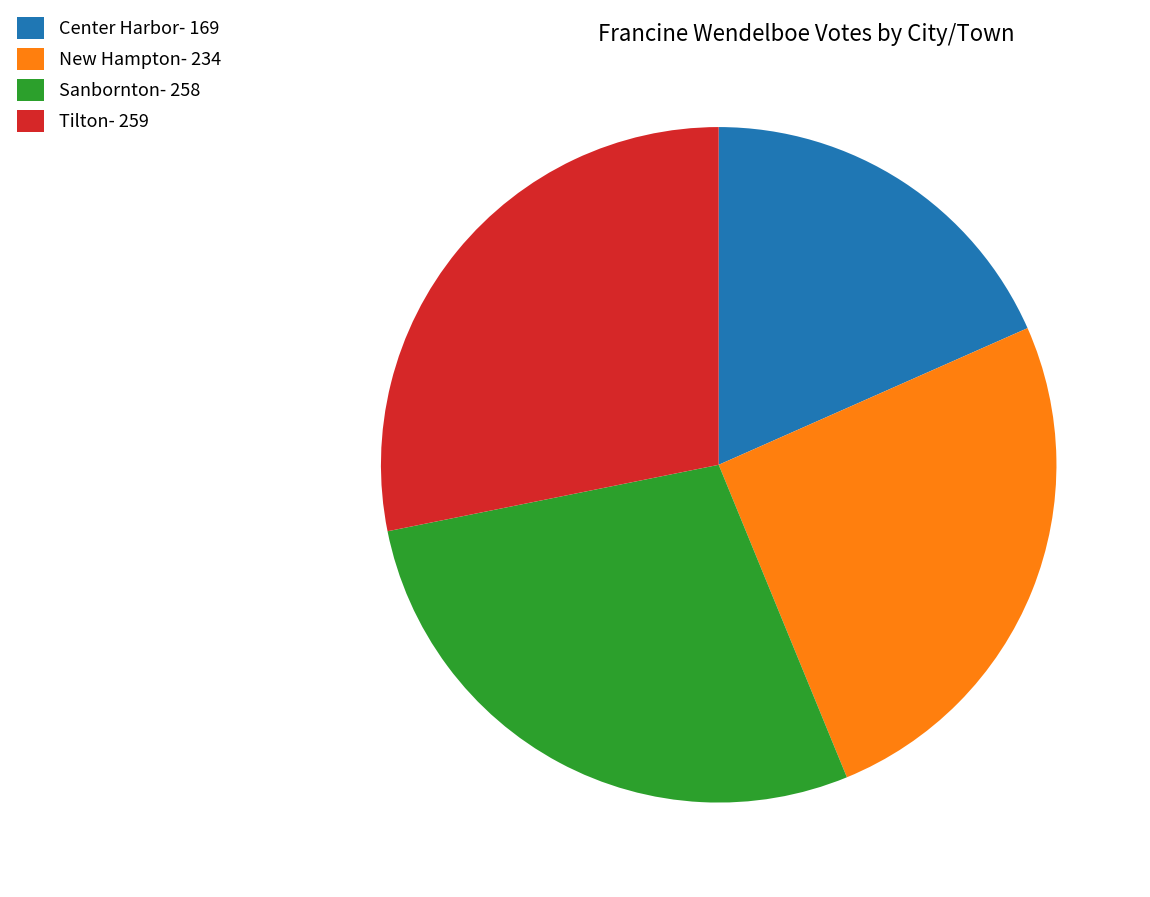

Is there a majority slice in this chart?

No